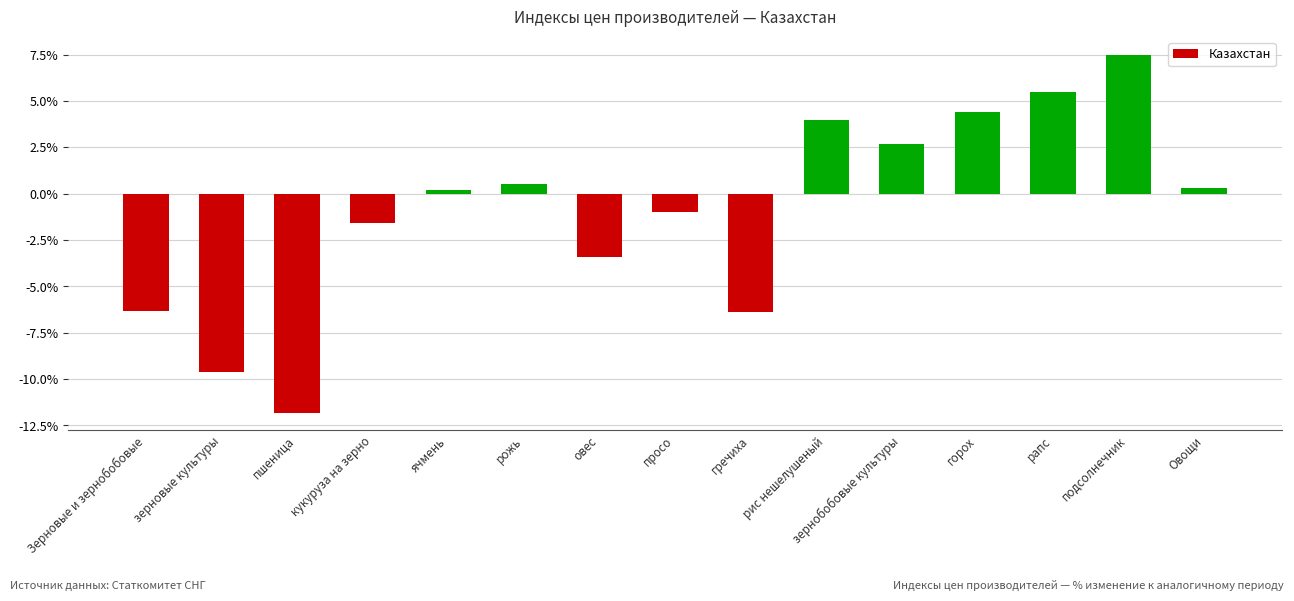

What position from the right is рапс?

3